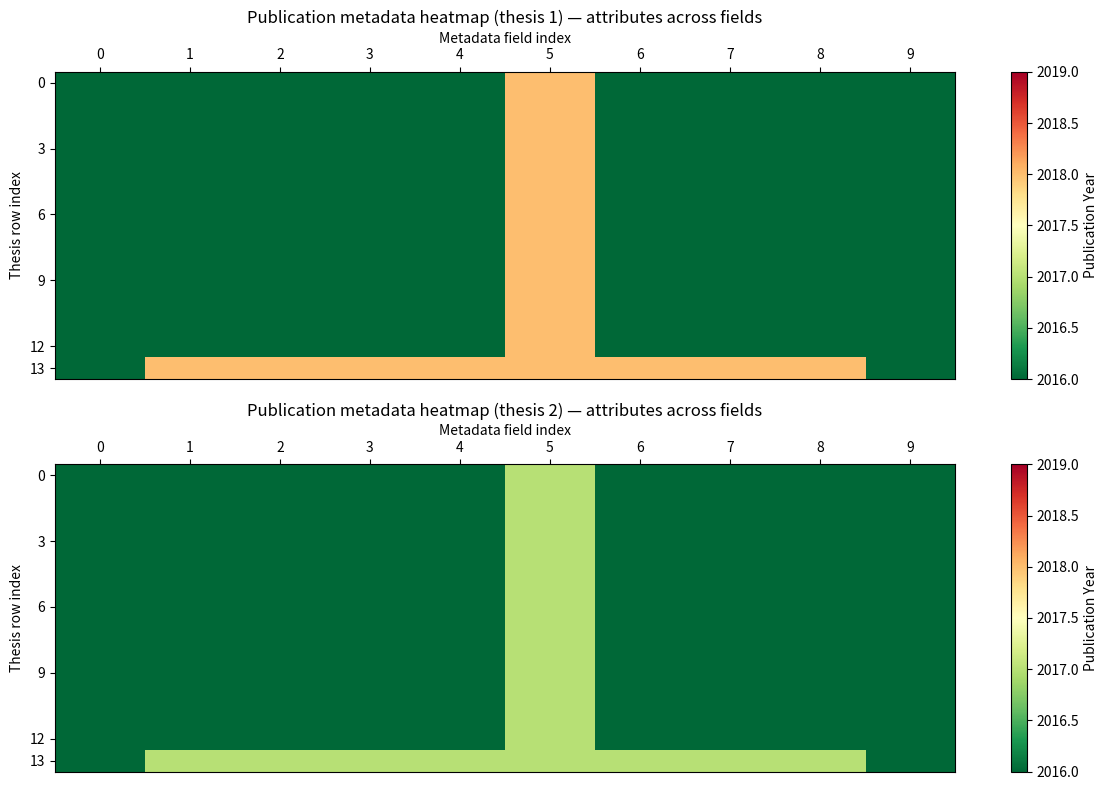

Is it true that row_8 equals 2 at 3?

False